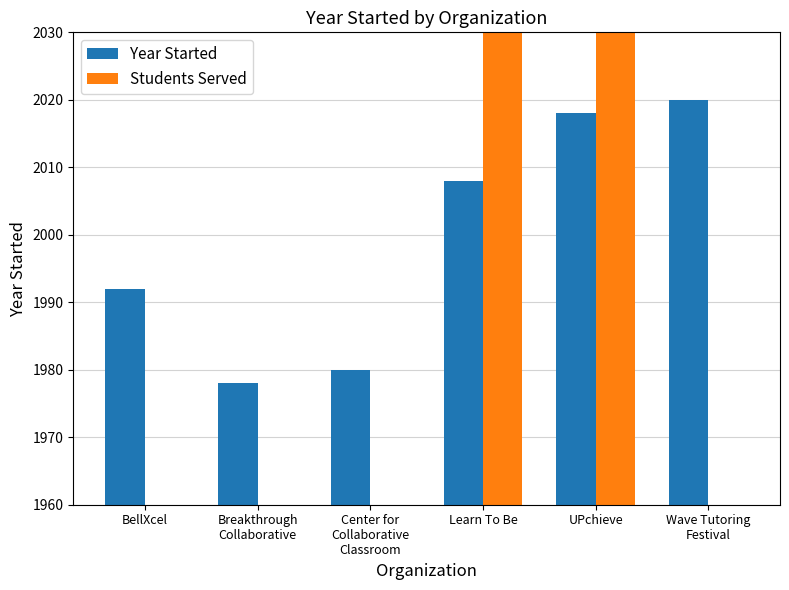

Which has a higher value, Breakthrough
Collaborative or Wave Tutoring
Festival?

Wave Tutoring
Festival